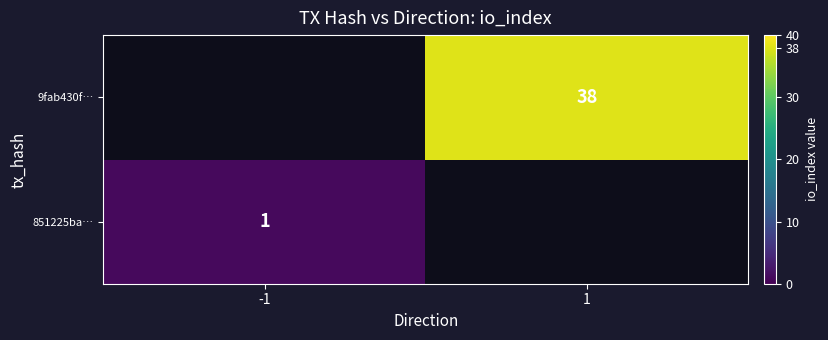

The 851225ba… series shows 1 at -1. True or false?

True